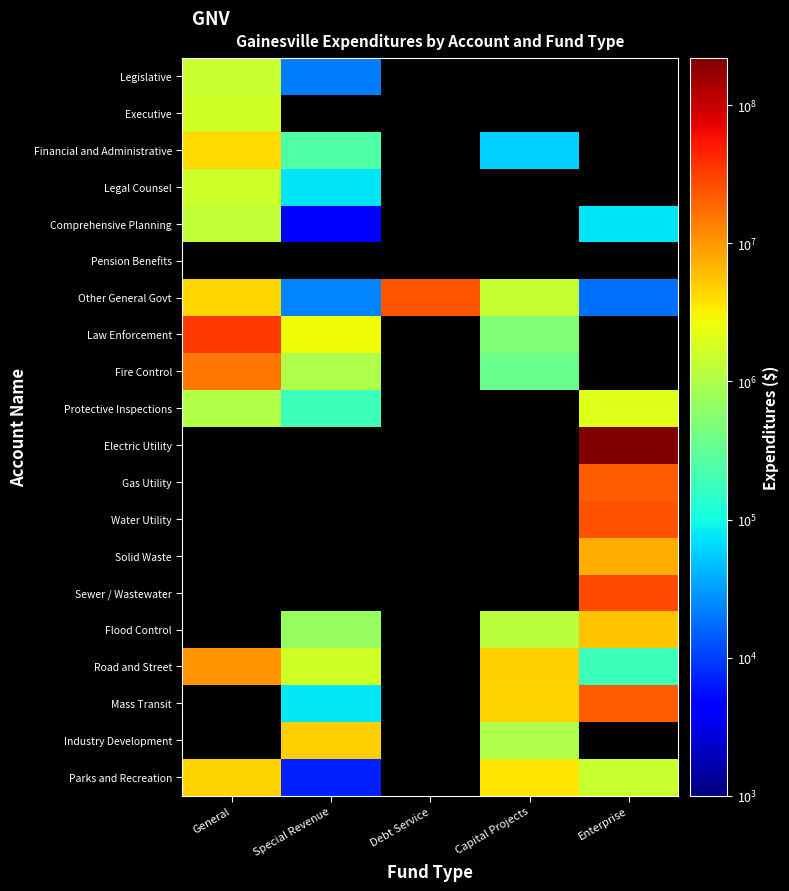

Where is Legislative nearest to the value 750535?

General